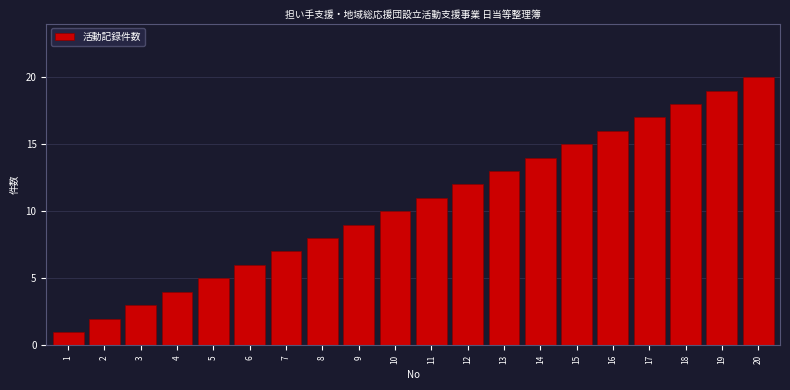

What is the ratio of the value at 11 to the value at 1?

11.0